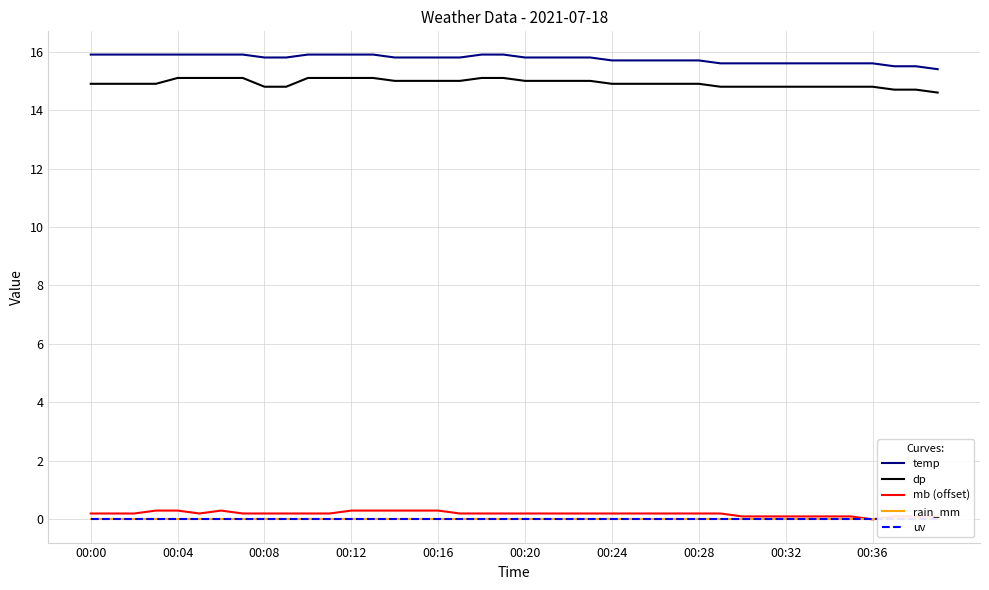

Count the number of categories in the chart.

40